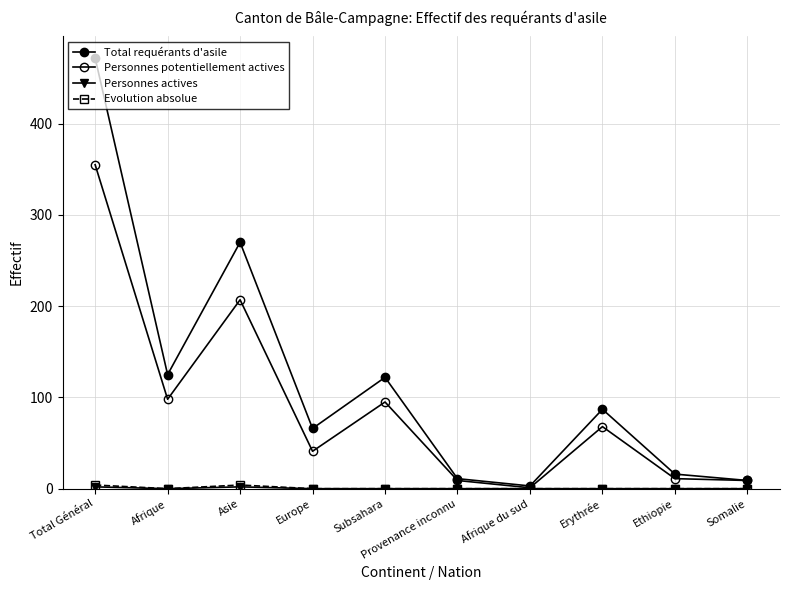

What is the label of the 9th point from the left?

Ethiopie